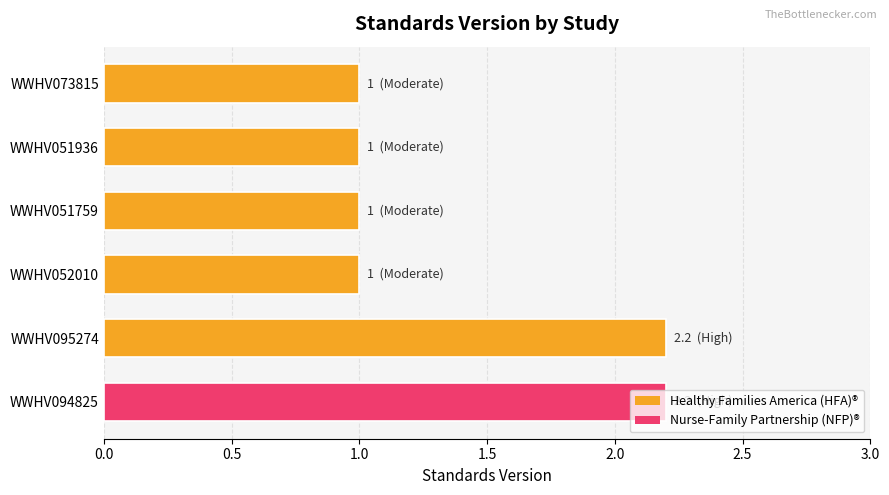

What is the sum of all values?

8.4